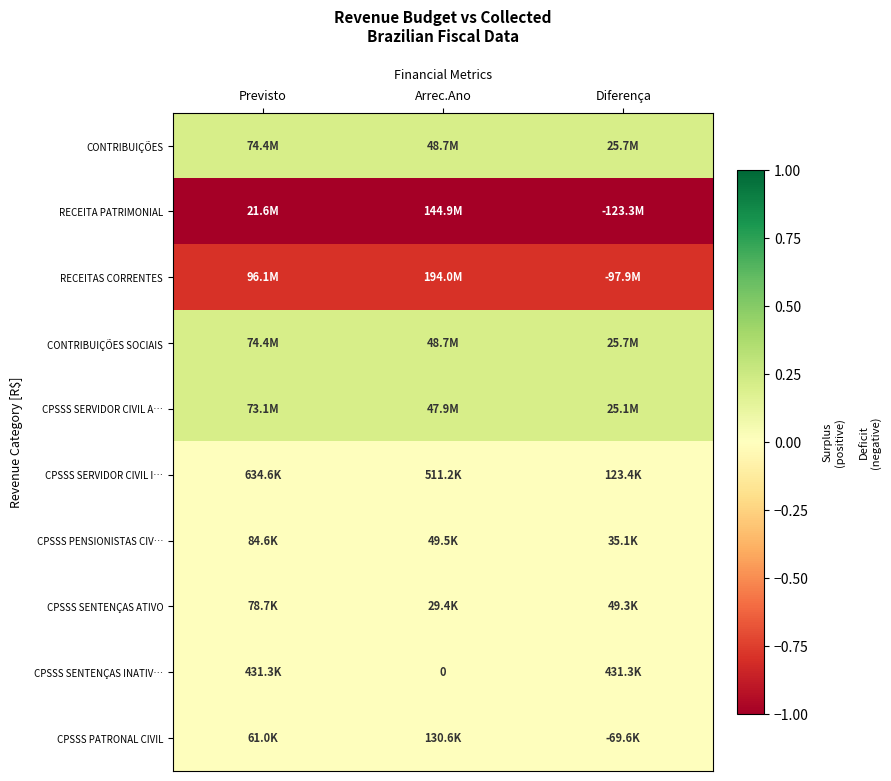

The CONTRIBUIÇÕES SOCIAIS series shows 0.1 at Diferença. True or false?

False